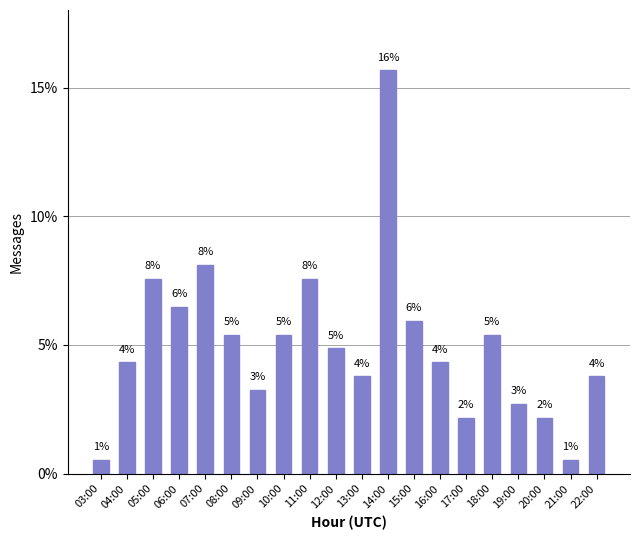

How many bars are there in total?

20